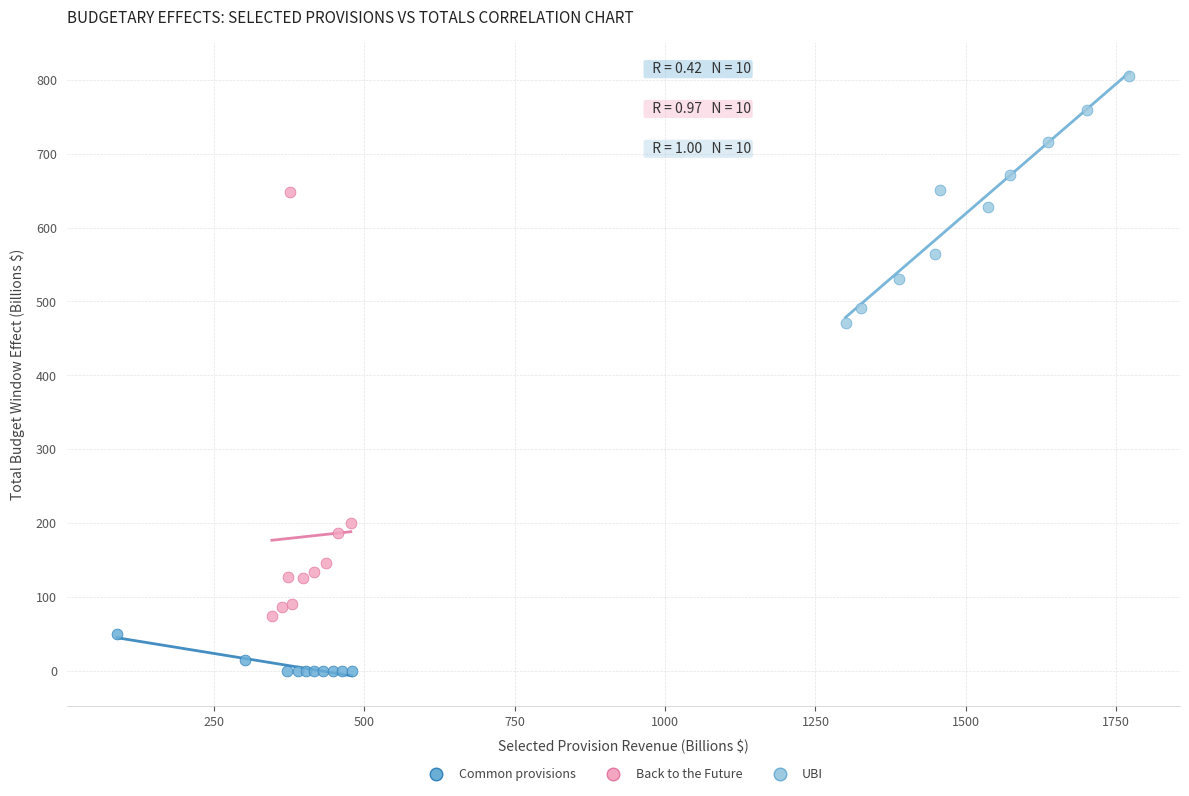

Which series reaches the minimum Y coordinate?

Common provisions